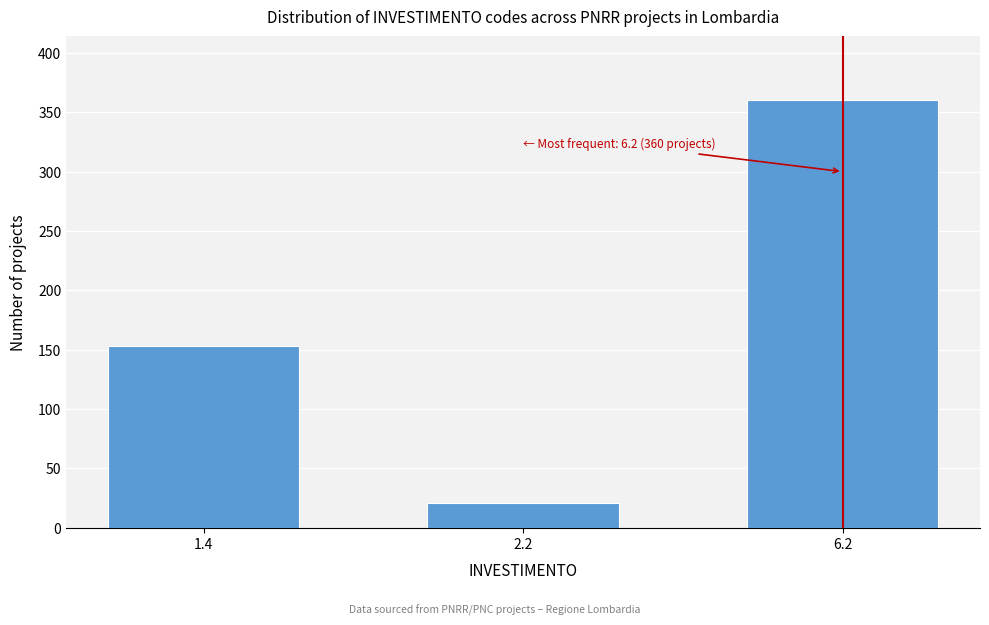

Reading right to left, extract all data points from this chart.

6.2=360	2.2=21	1.4=153